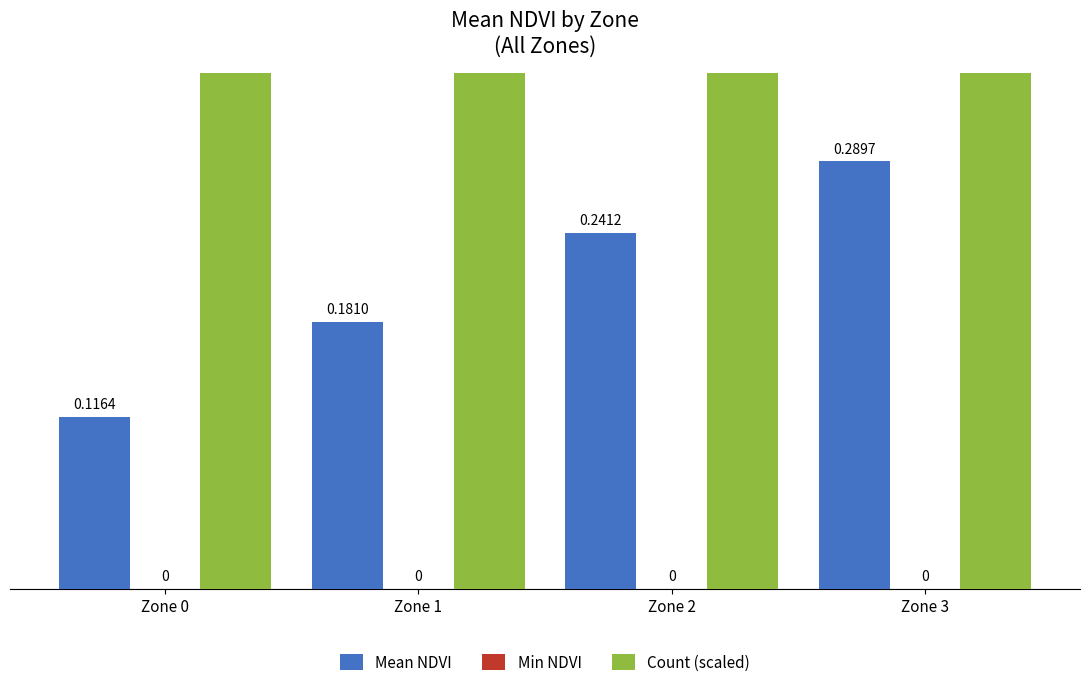

Reading left to right, extract all data points from this chart.

Mean NDVI: 0.1	0.2	0.2	0.3
Min NDVI: 0.0	0.0	0.0	0.0
Count (scaled): 22.0	67.0	76.0	17.0